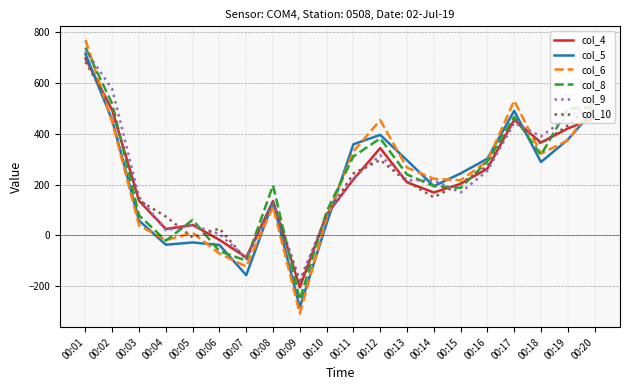

What is the maximum value shown in the chart?

770